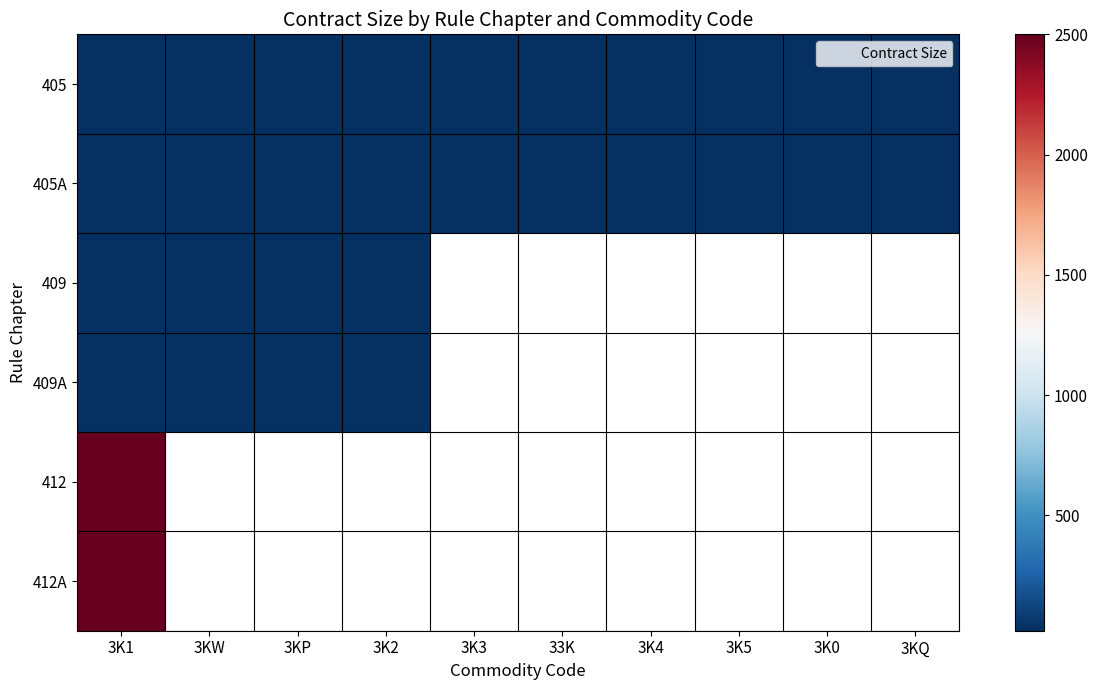

Between 3K1 and 3KP, which is larger?

3K1